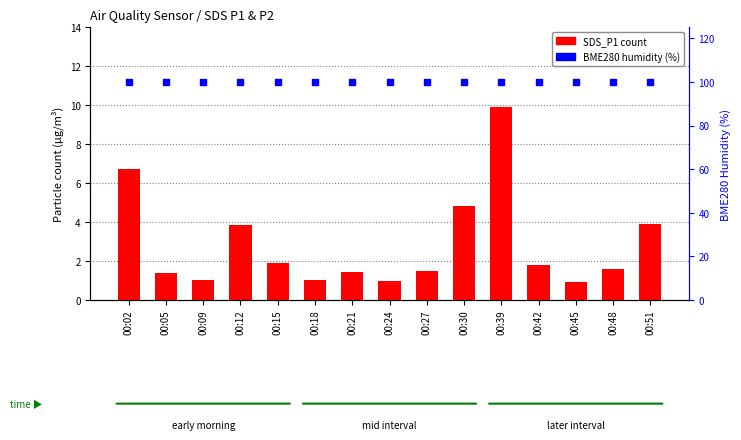

Rank the series by their maximum value, from highest to lowest.

BME280 Humidity, SDS_P1